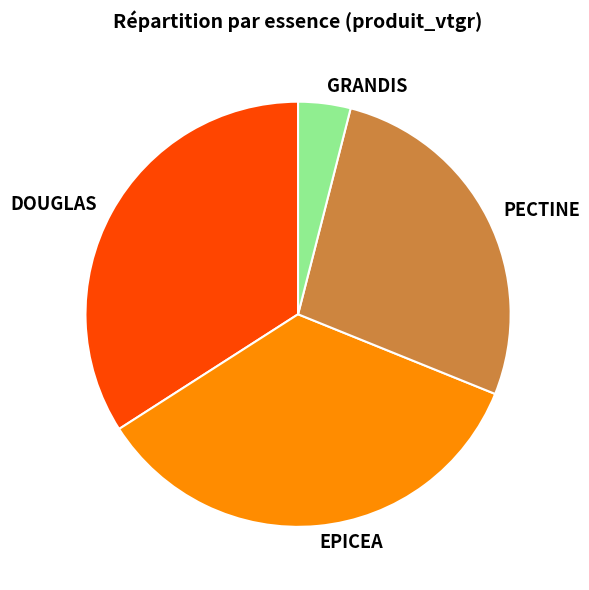

True or false: PECTINE accounts for 15% of the total.

False